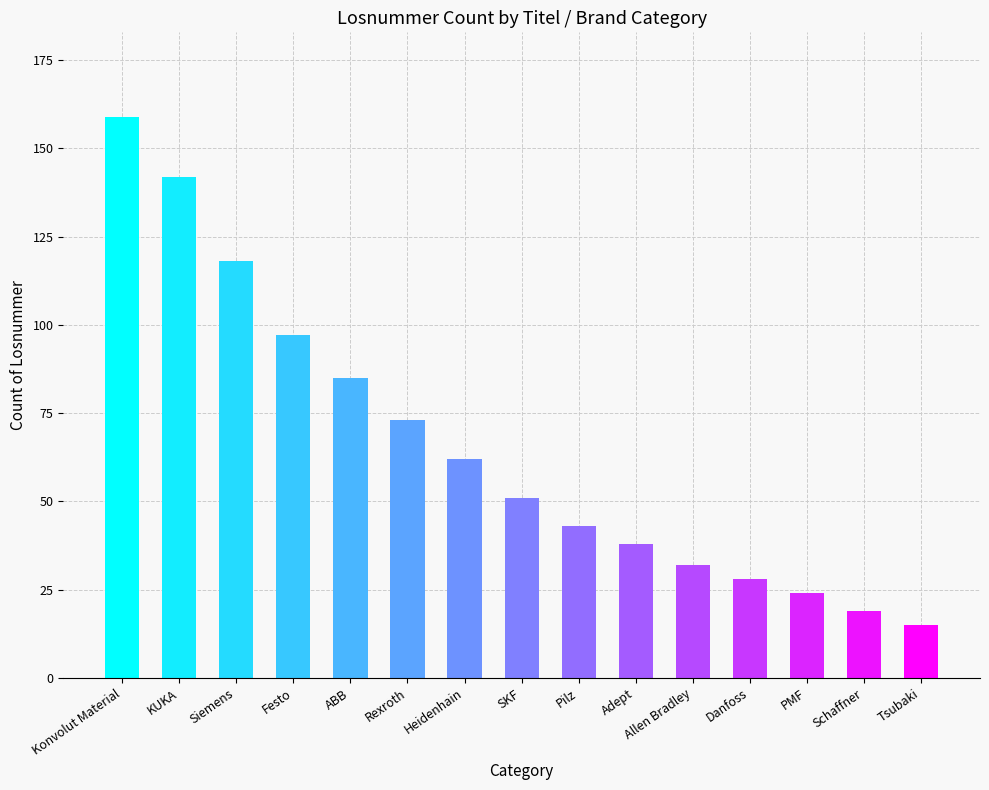

Count the number of data series in this chart.

1